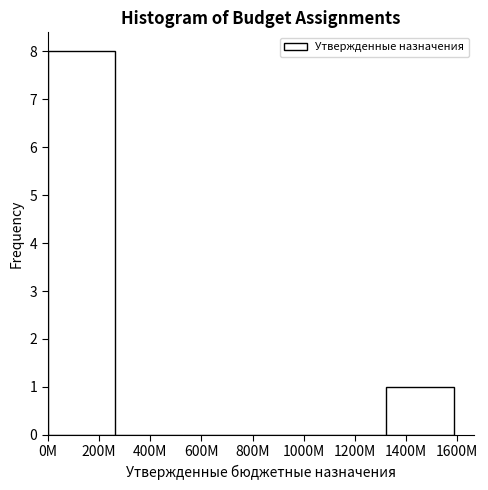

Reading right to left, what are all the values shown in this chart?

1400M=1	1200M=0	1000M=0	600M=0	400M=0	200M=8